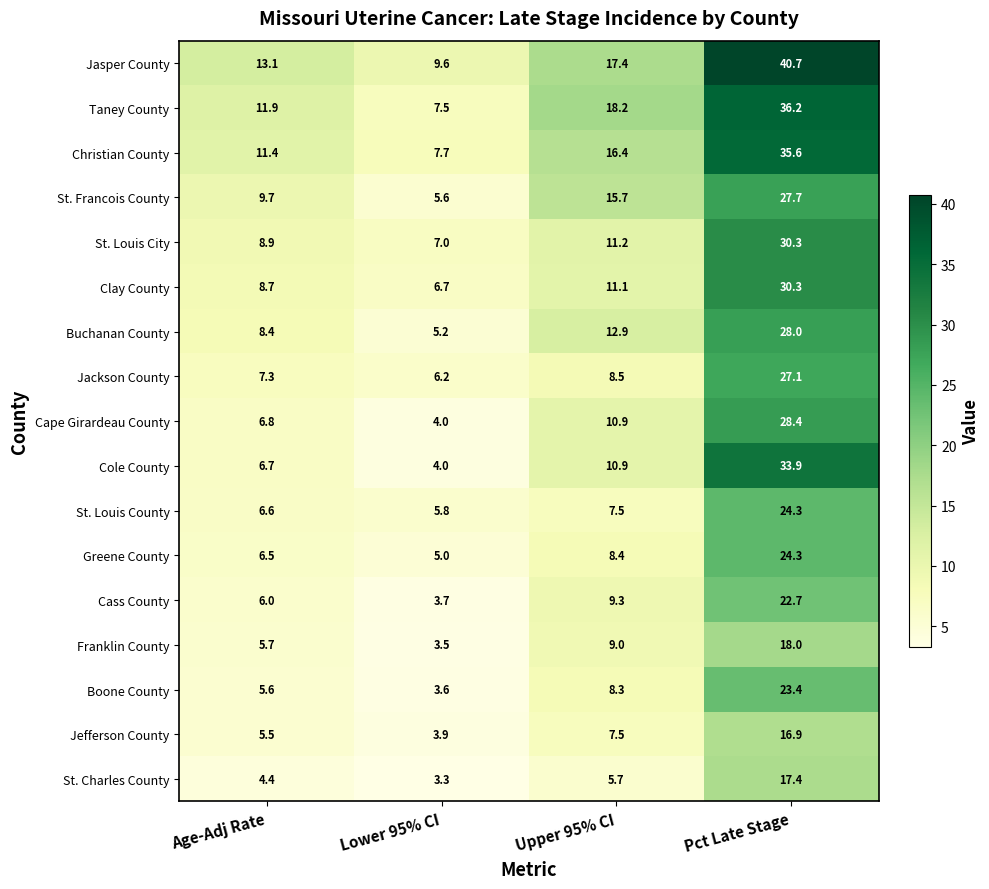

Rank the categories by Cole County value from lowest to highest.

Lower 95% CI, Age-Adj Rate, Upper 95% CI, Pct Late Stage